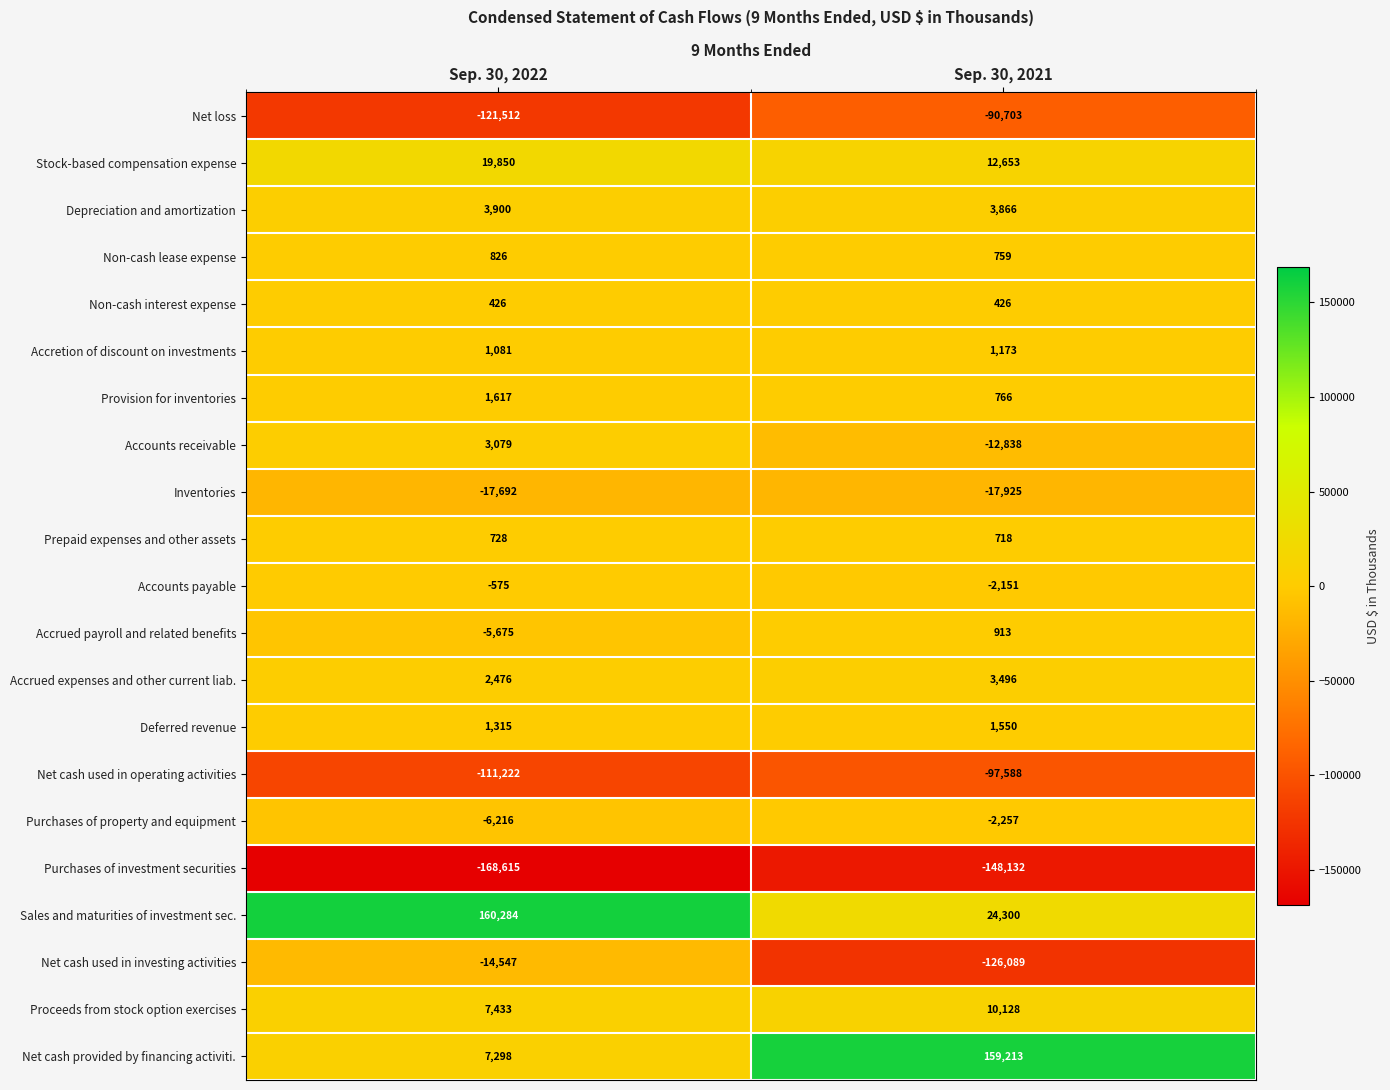

Count the number of categories in the chart.

2